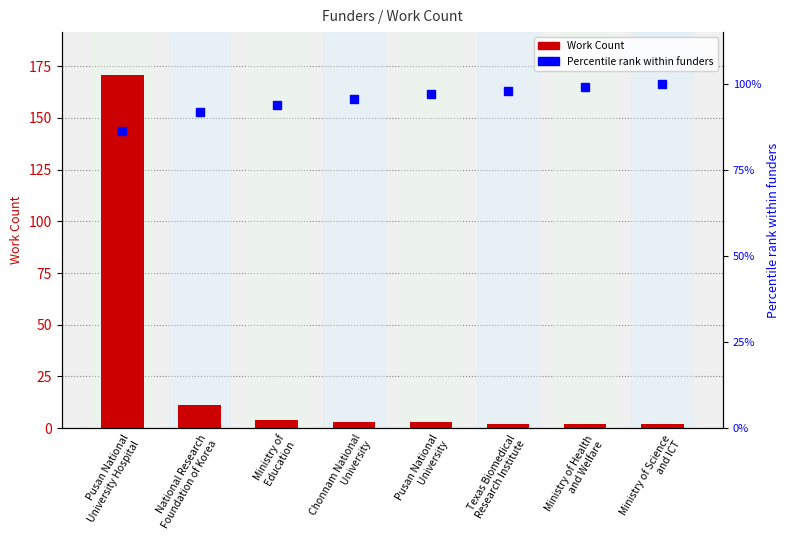

What is the total value across all series at Ministry of
Education?

97.9